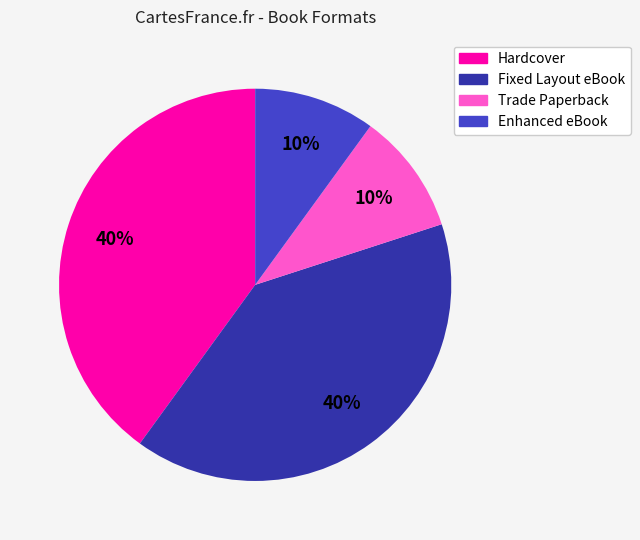

To the nearest percent, what is the combined percentage of Fixed Layout eBook and Enhanced eBook?

50%